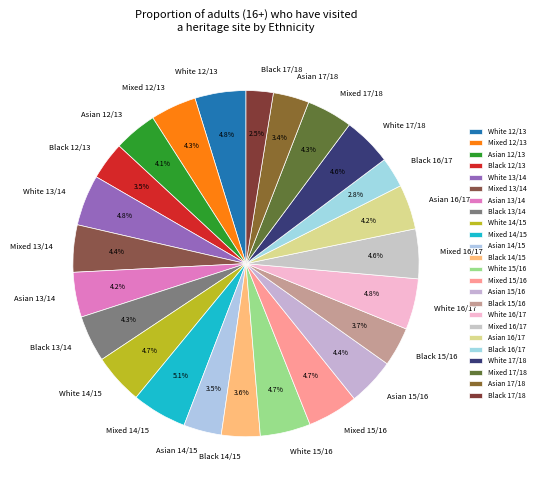

Is Asian 13/14 the majority of the pie?

No